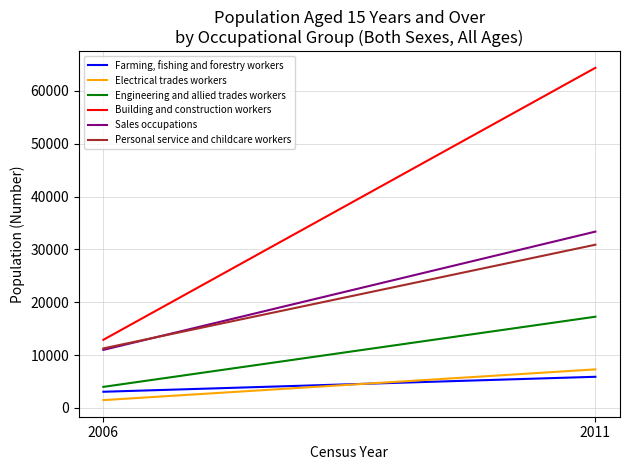

How many distinct data groups are displayed?

6